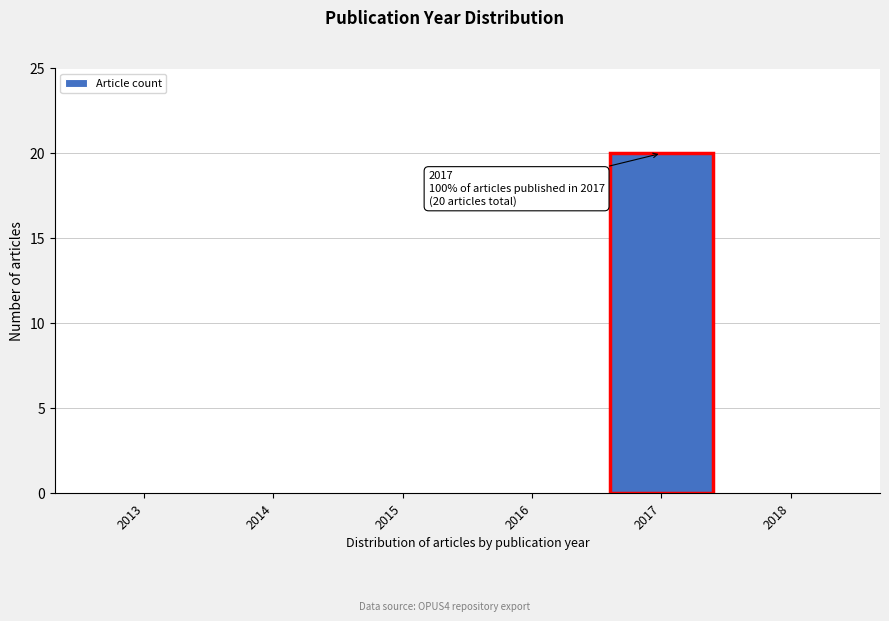

Reading left to right, list all the values displayed in this chart.

2013=0	2014=0	2015=0	2016=0	2017=20	2018=0